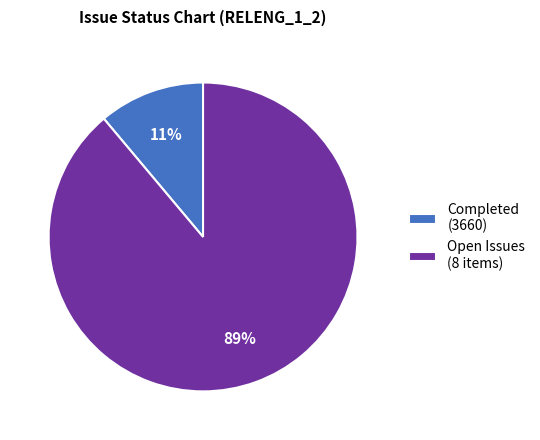

The Open Issues (8 items) slice represents 89% of the pie. True or false?

True